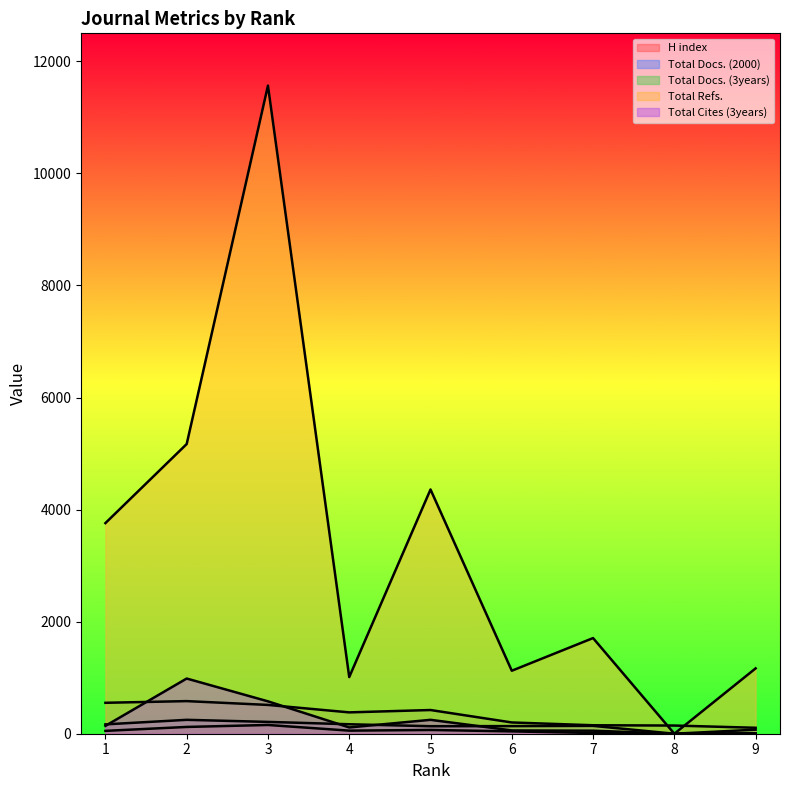

At 4, list the series in order from smallest to largest.

H index, Total Cites (3years), Total Docs. (2000), Total Docs. (3years), Total Refs.